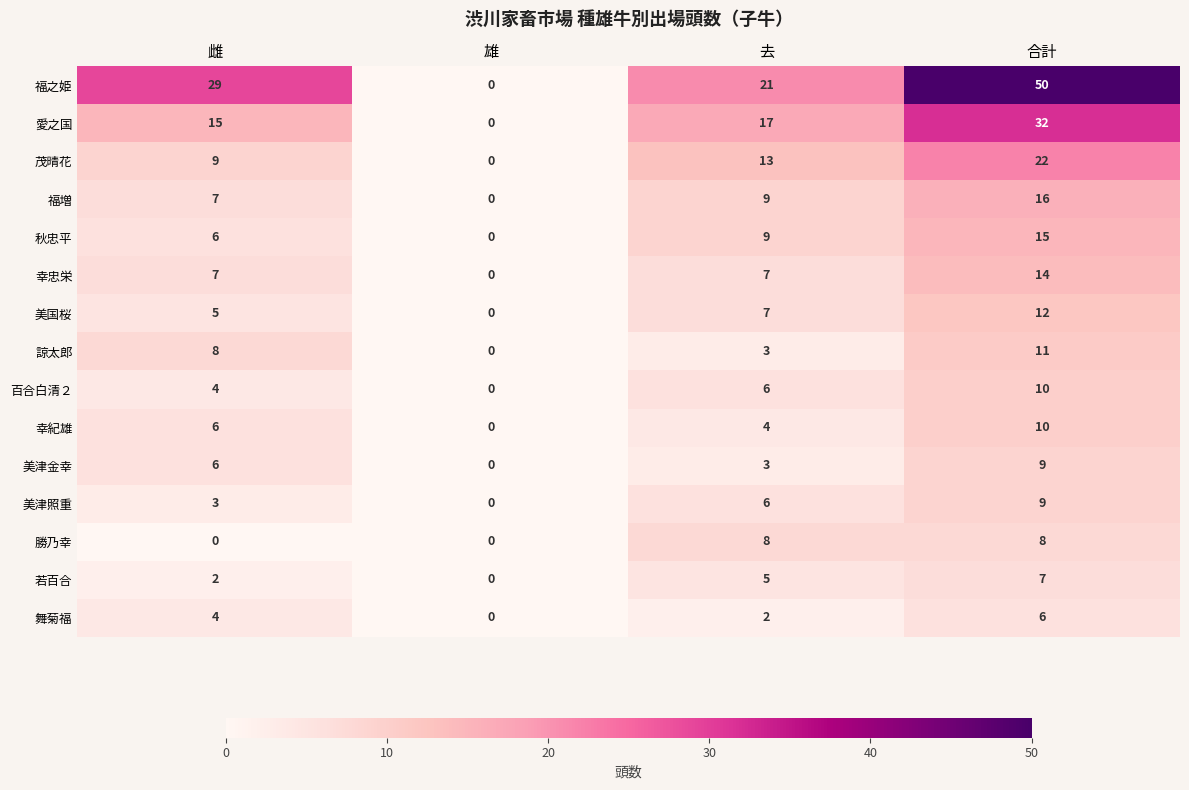

Where is 美国桜 nearest to the value 6?

雌